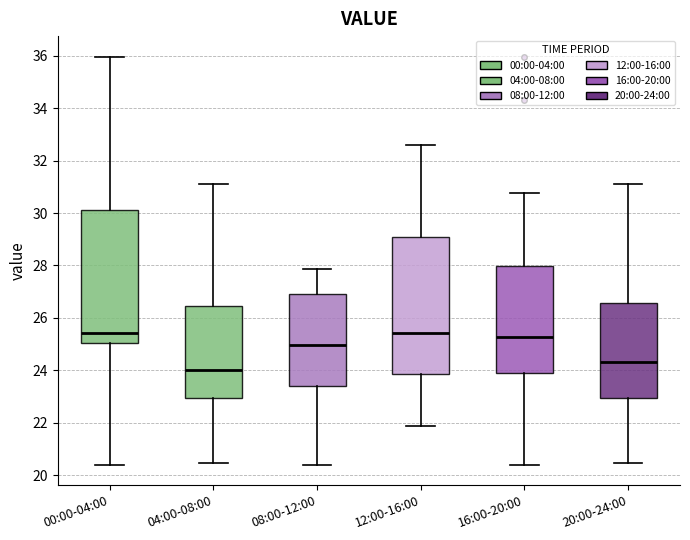

Reading left to right, read every box against the y-axis: the position of its median line, the range the box covers, and the ends of its whiskers. The values are not printed on the chart, so give them approximately, as read against the axis.

00:00-04:00: median 25.4, box 25.0 to 30.2, whiskers 20.4 to 36.0
04:00-08:00: median 24.0, box 23.0 to 26.4, whiskers 20.4 to 31.2
08:00-12:00: median 25.0, box 23.4 to 27.0, whiskers 20.4 to 27.8
12:00-16:00: median 25.4, box 23.8 to 29.0, whiskers 21.8 to 32.6
16:00-20:00: median 25.2, box 23.8 to 28.0, whiskers 20.4 to 30.8
20:00-24:00: median 24.4, box 23.0 to 26.6, whiskers 20.4 to 31.2